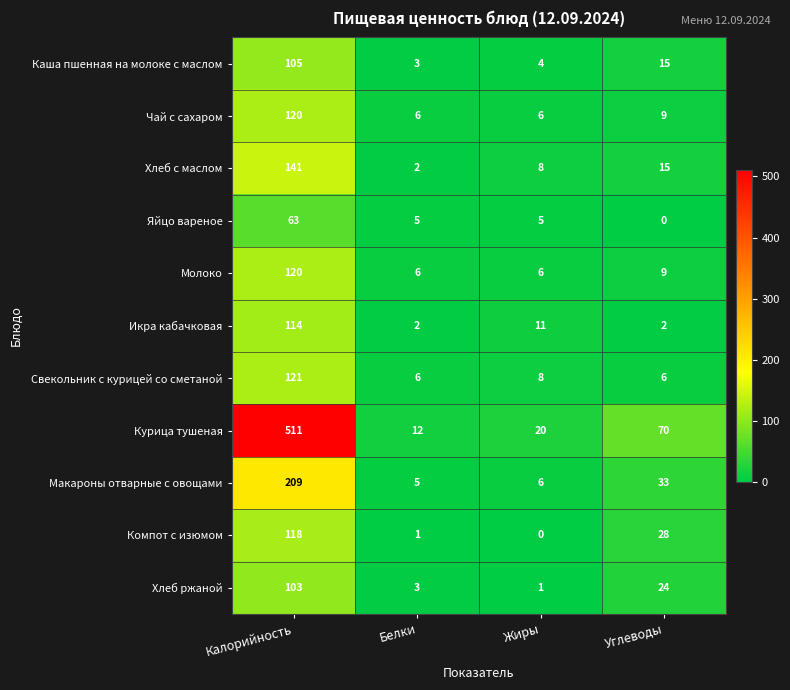

What is the difference between the highest and lowest values at Углеводы?

70